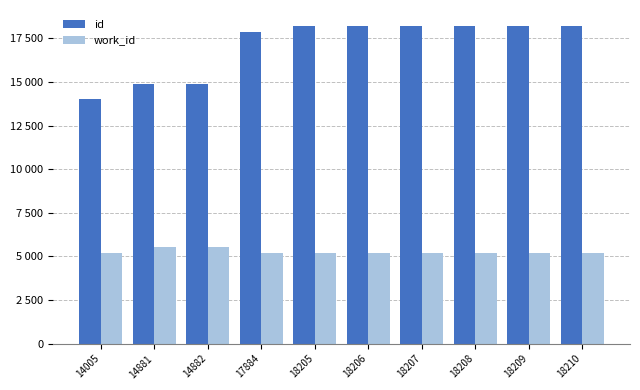

Are the bars grouped side by side (vs. stacked)?

Yes